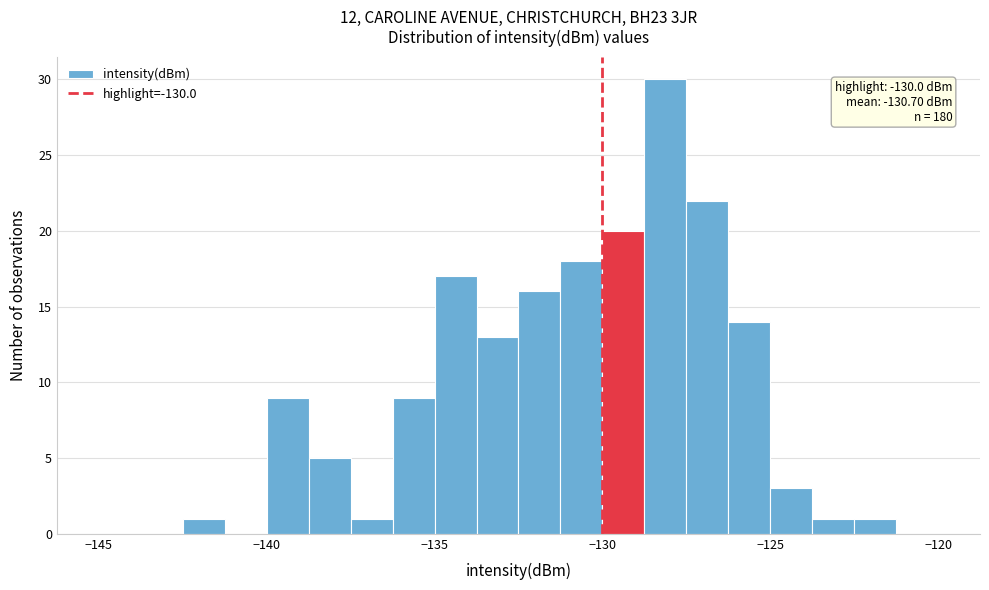

Around what value on the x-axis is the tallest bar? Give the approximate position of its centre, as read against the axis.

-128.0